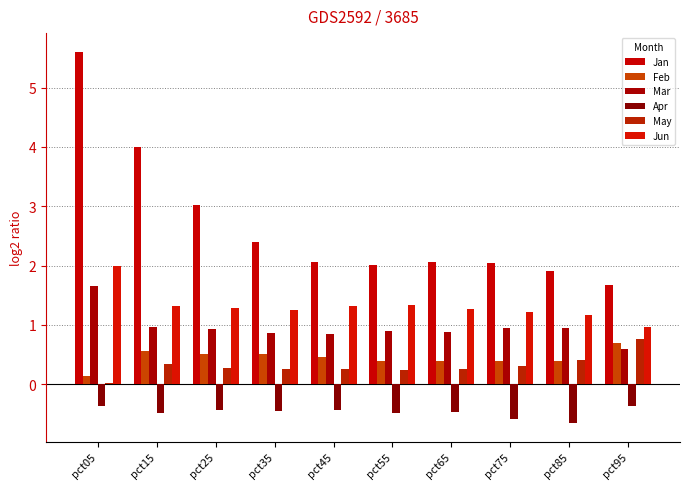

What is the average value of the May series?

0.3